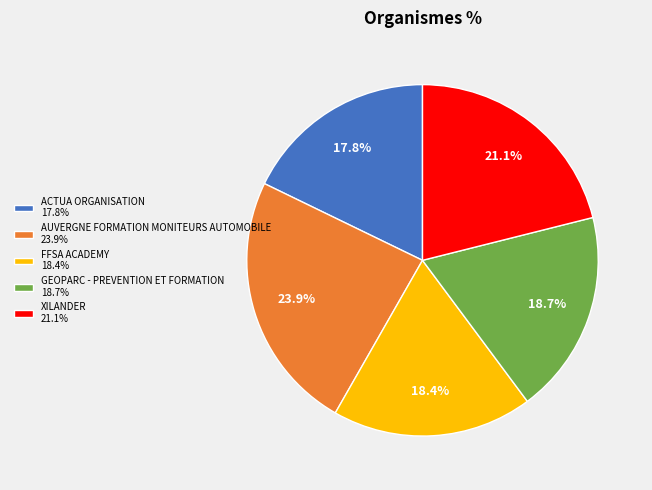

The GEOPARC - PREVENTION ET FORMATION slice represents 19% of the pie. True or false?

True